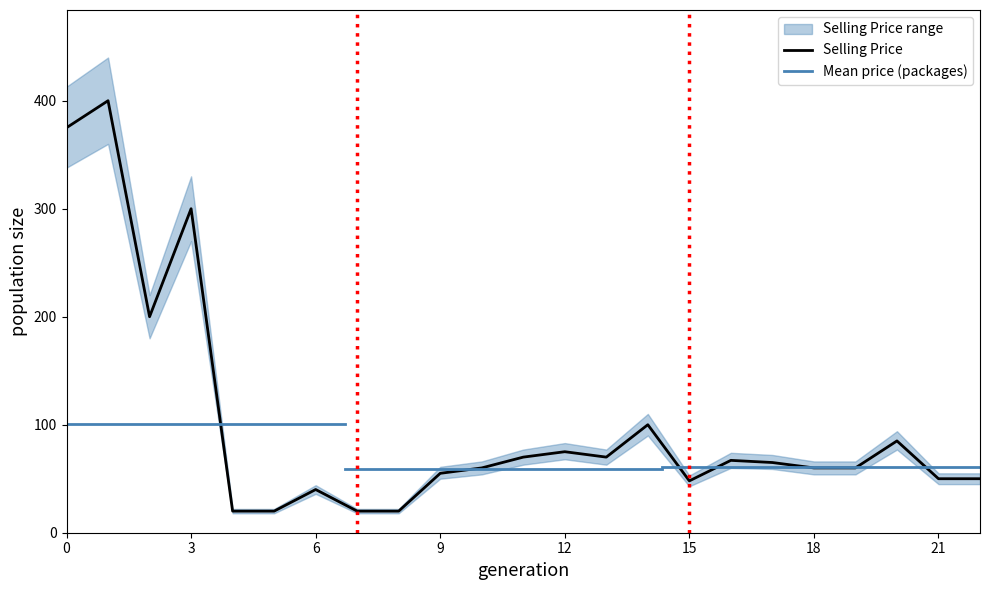

The value of Selling Price at 18 is 60. True or false?

True